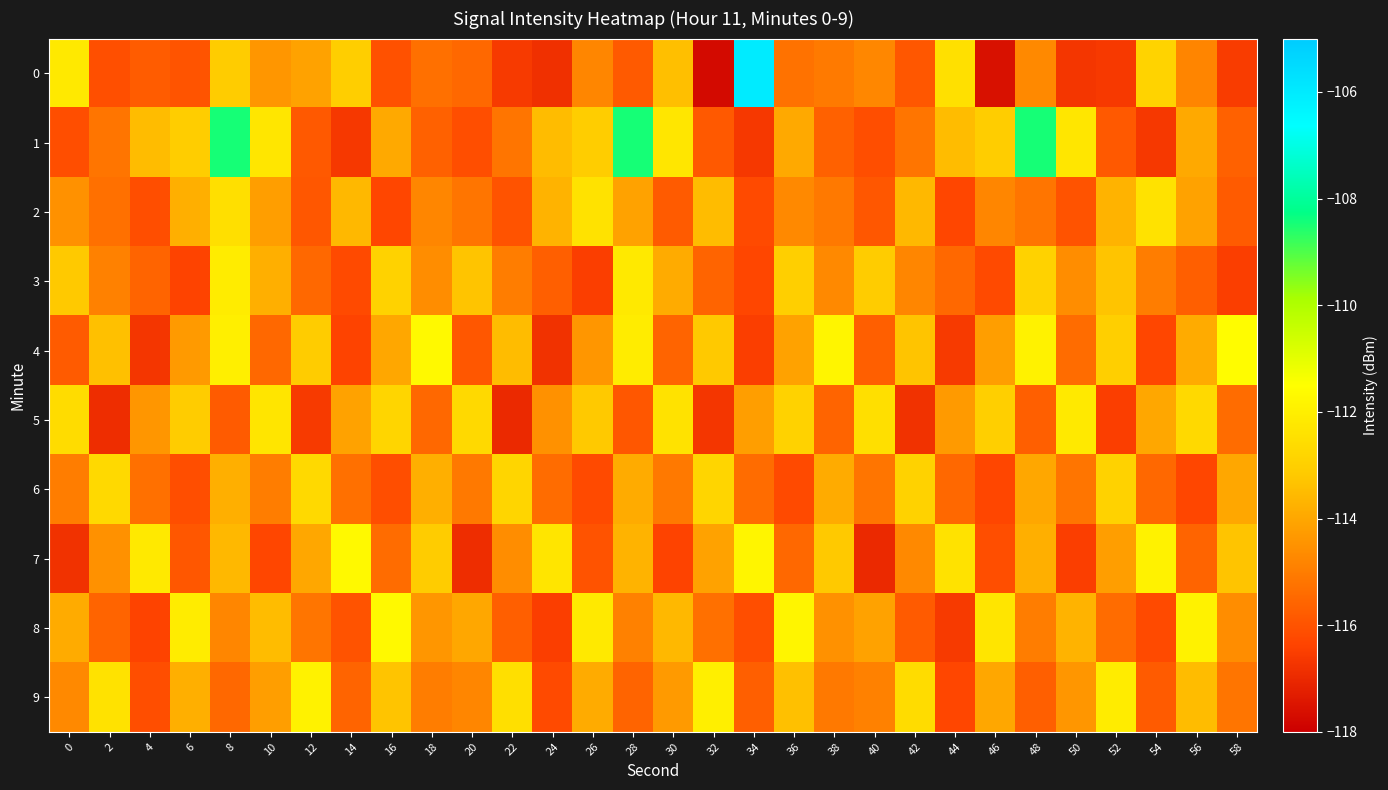

What is the difference between the highest and lowest values at 52?

4.5